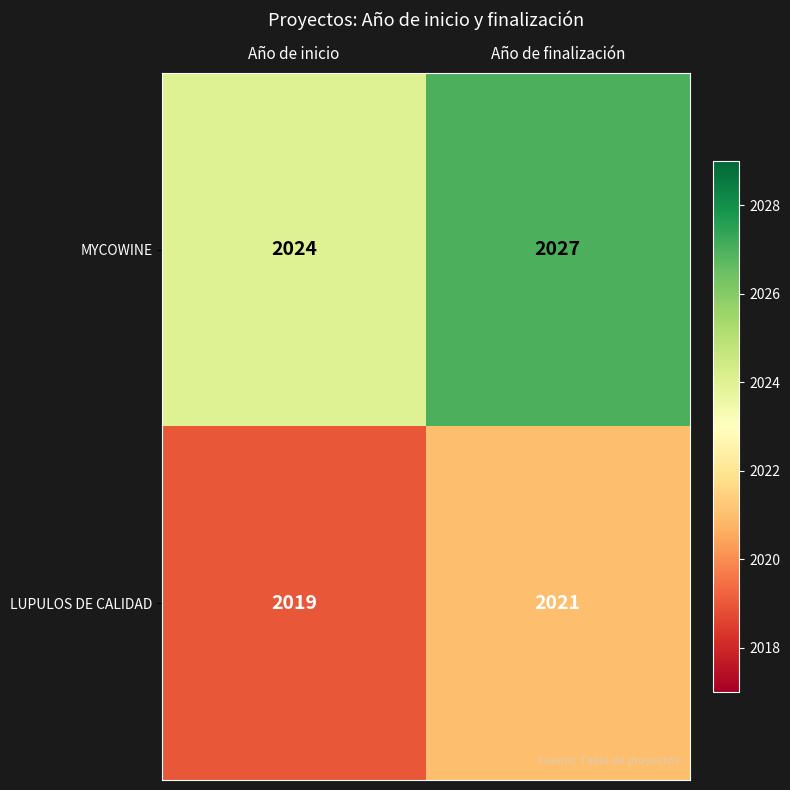

True or false: MYCOWINE has a value of 2877 at Año de inicio.

False